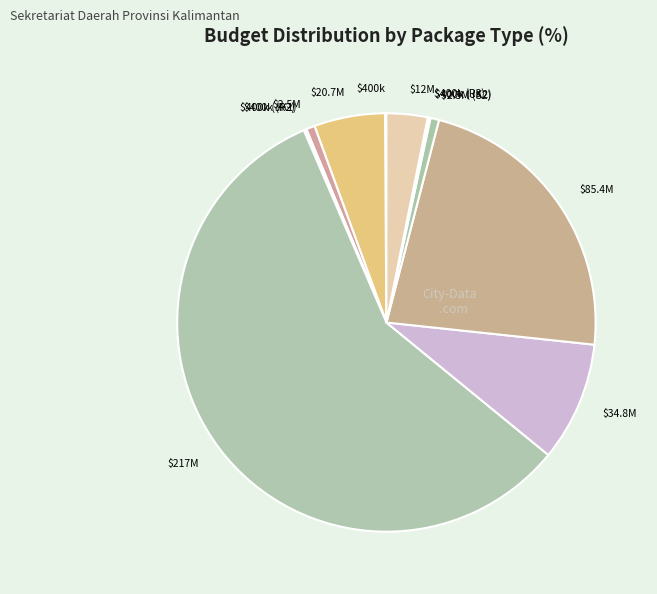

True or false: $20.7M accounts for 5% of the total.

True